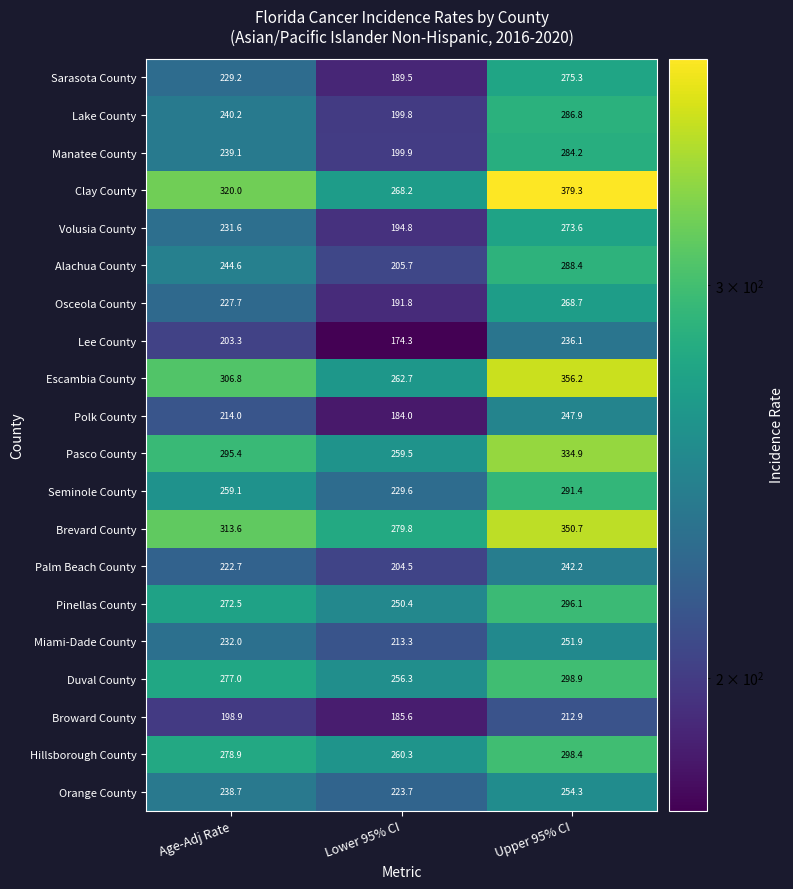

Rank the series by their maximum value, from highest to lowest.

Clay County, Escambia County, Brevard County, Pasco County, Duval County, Hillsborough County, Pinellas County, Seminole County, Alachua County, Lake County, Manatee County, Sarasota County, Volusia County, Osceola County, Orange County, Miami-Dade County, Polk County, Palm Beach County, Lee County, Broward County